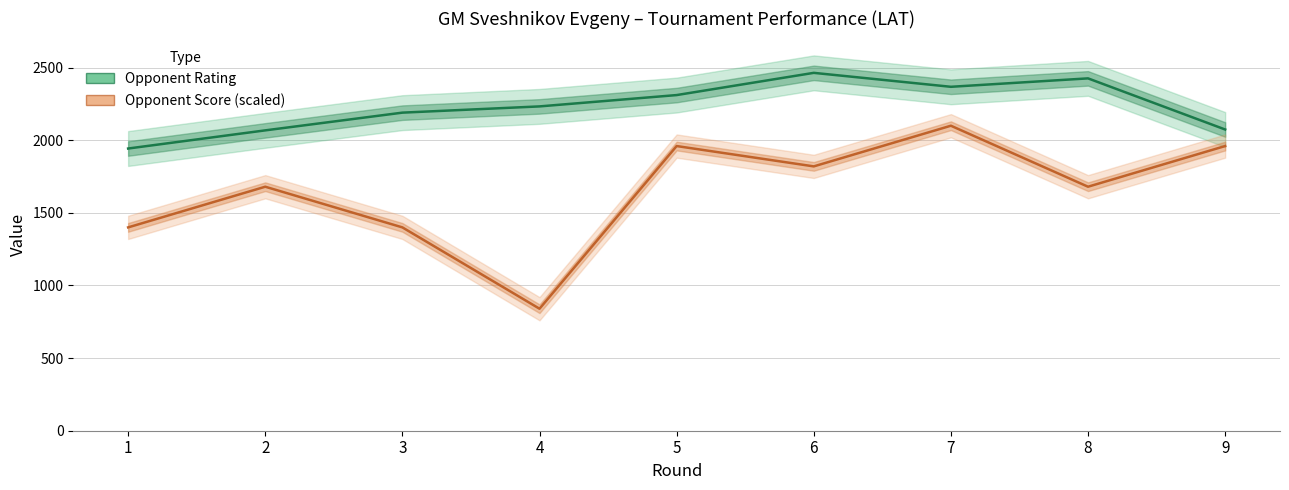

Which label corresponds to the smallest value in the chart?

4